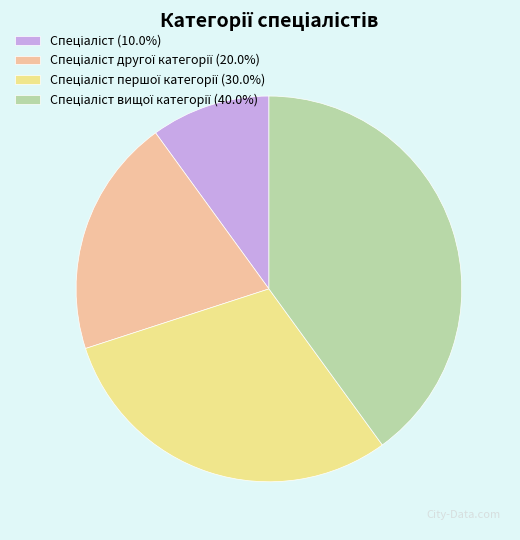

Is there any slice that represents more than half of the pie?

No